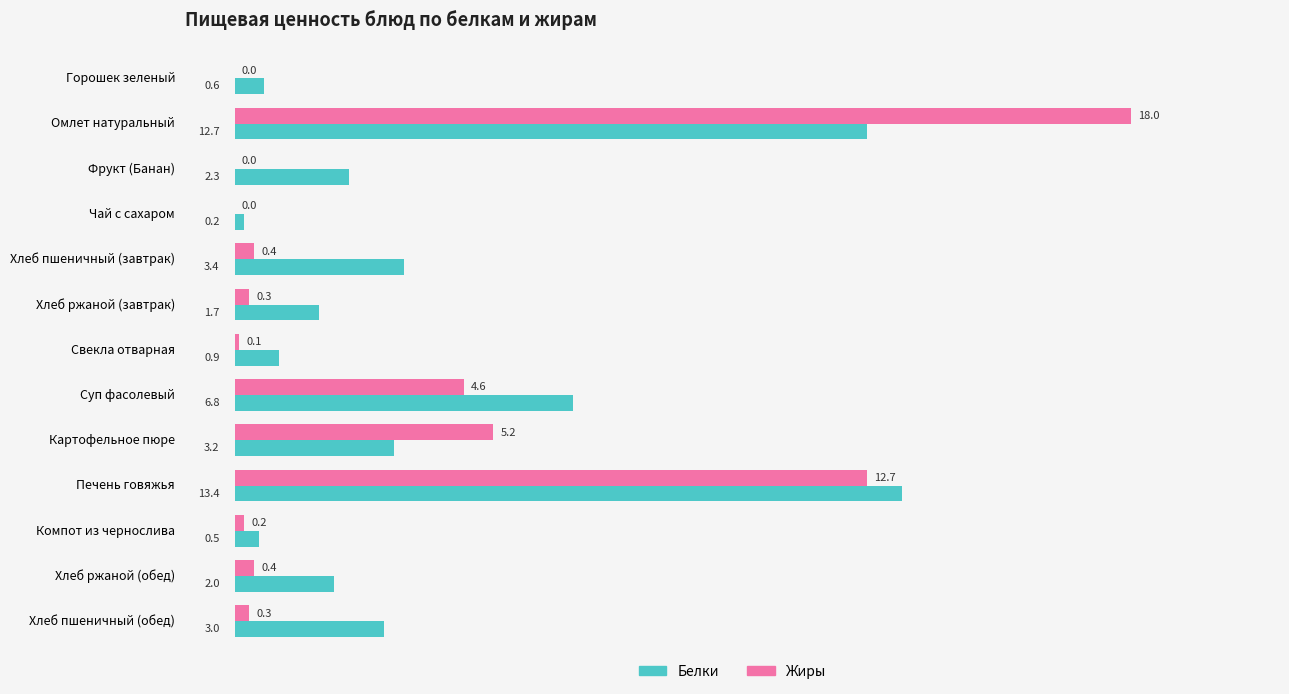

Is it true that Белки equals 0.6 at Горошек зеленый?

True